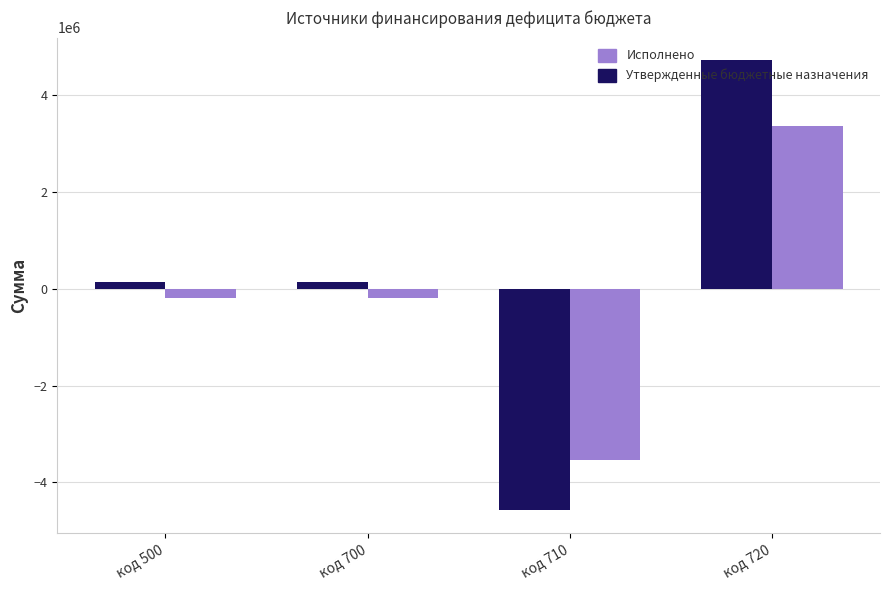

Count the number of categories in the chart.

4